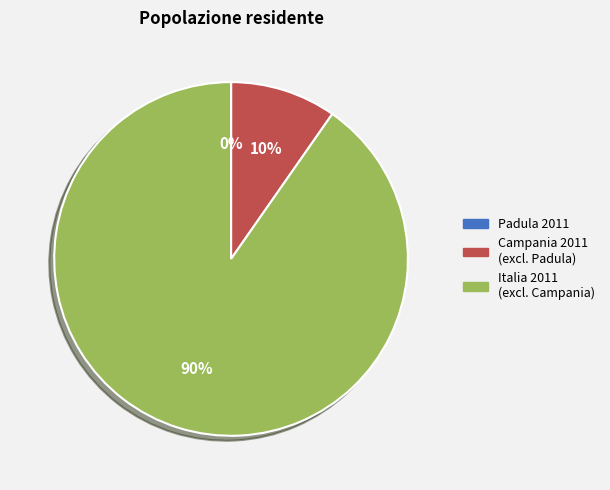

Is the sum of Campania 2011 (excl. Padula) and Italia 2011 (excl. Campania) greater than half?

Yes